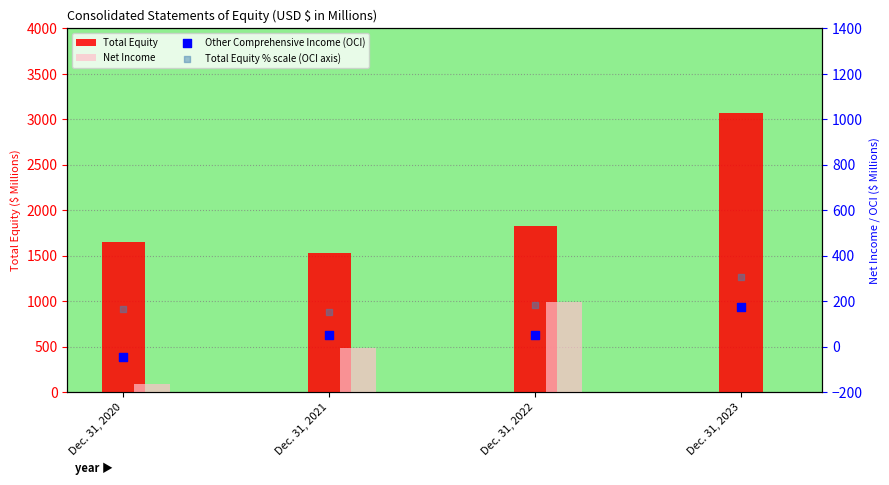

What are all the series names shown in the legend?

Total Equity, Net Income, Other Comprehensive Income (OCI), Total Equity % scale (OCI axis)